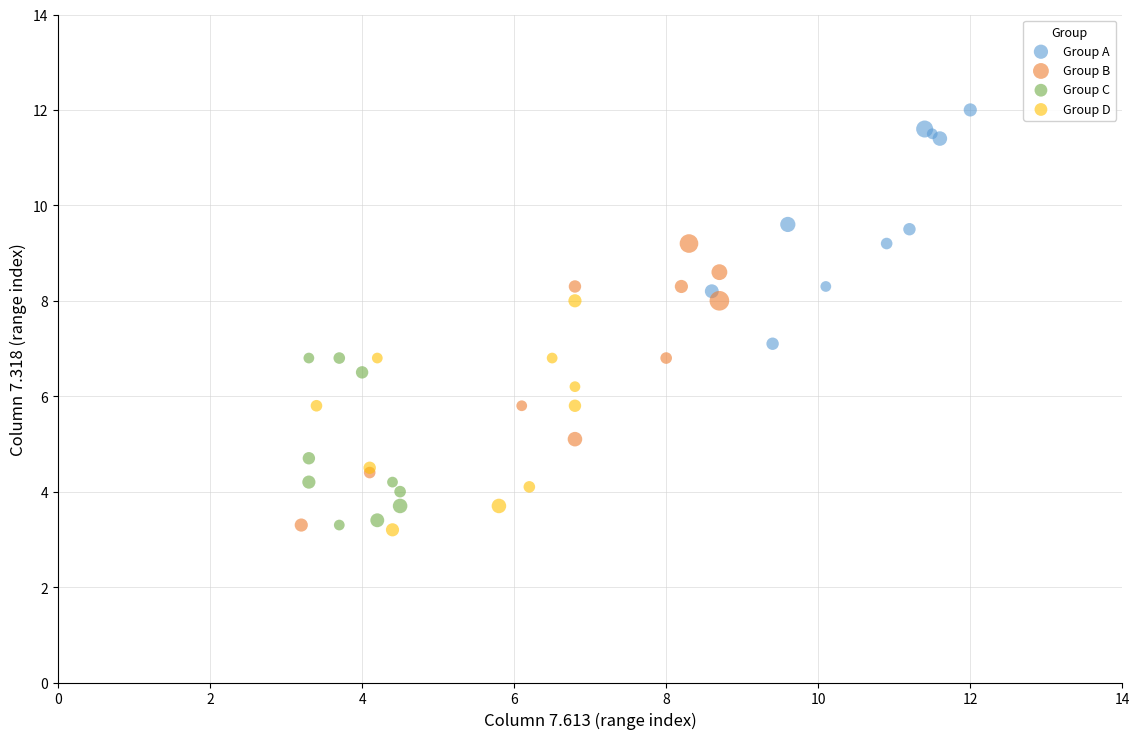

Which series reaches the maximum Y coordinate?

Group A